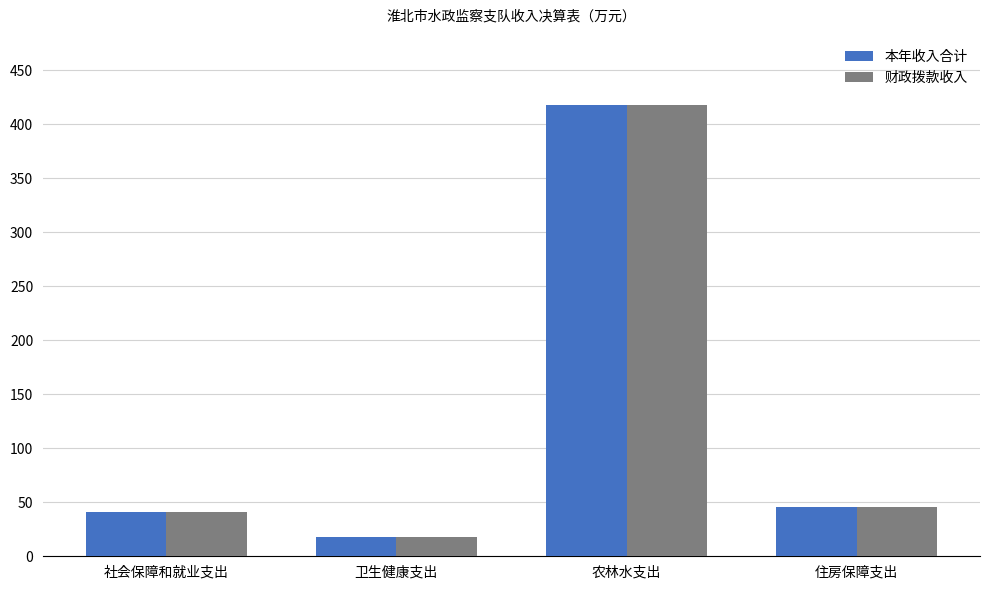

Is the value of 本年收入合计 at 社会保障和就业支出 greater than the value of 财政拨款收入 at 卫生健康支出?

Yes